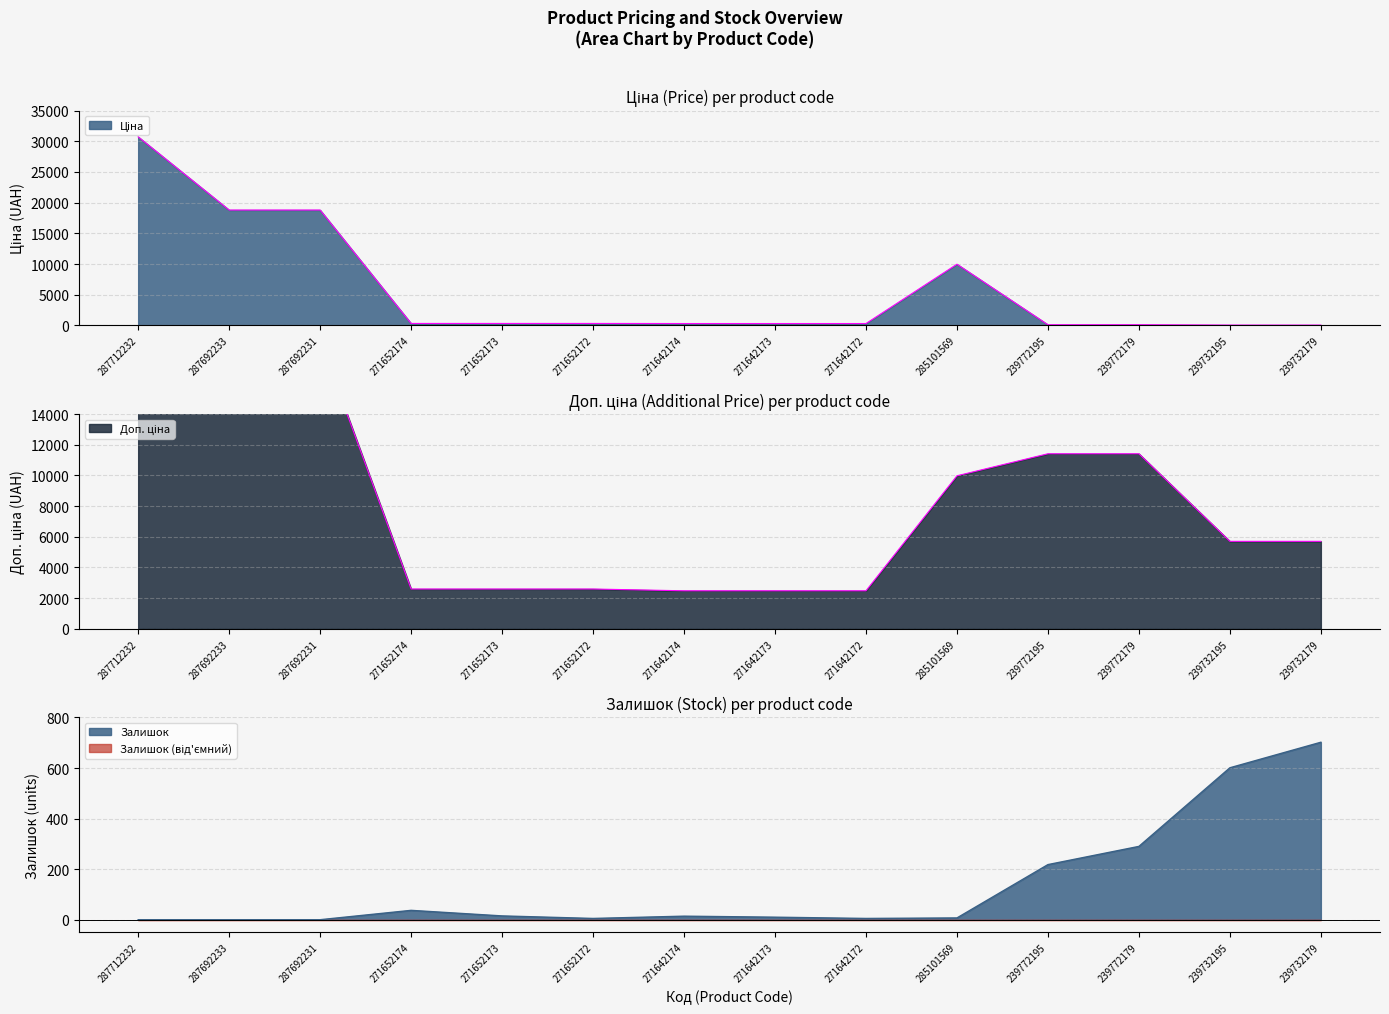

How many values in the Ціна series are below 324?

7